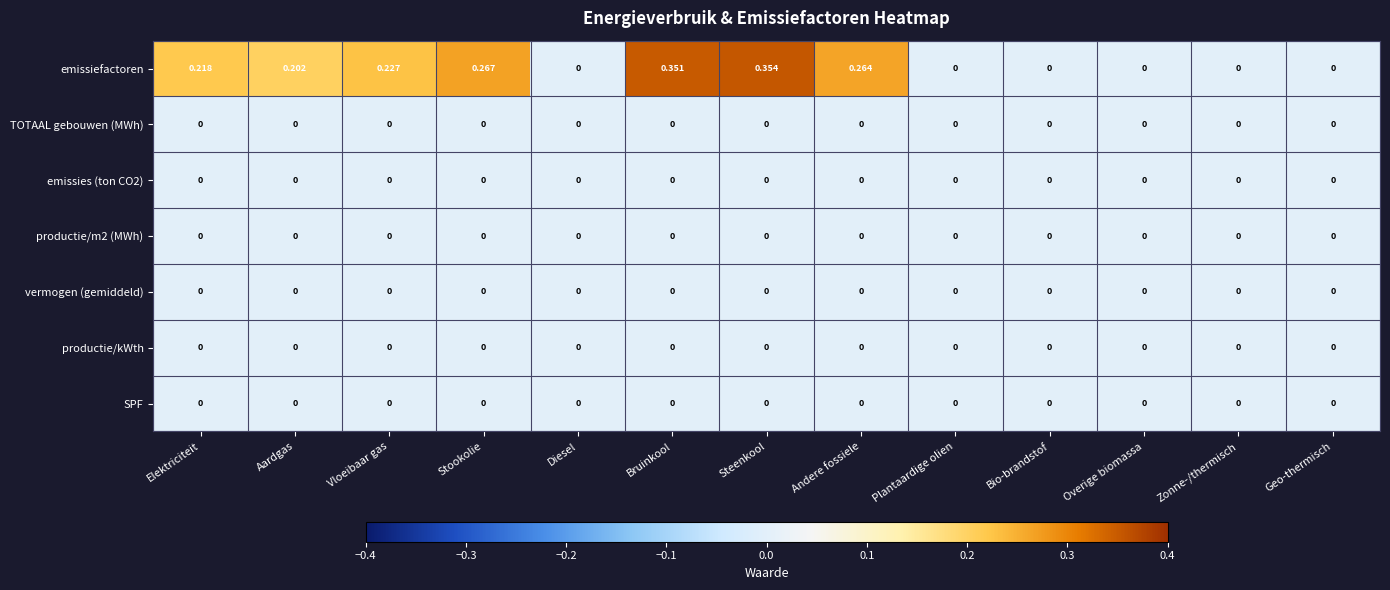

Which category has the highest value across all series?

Steenkool